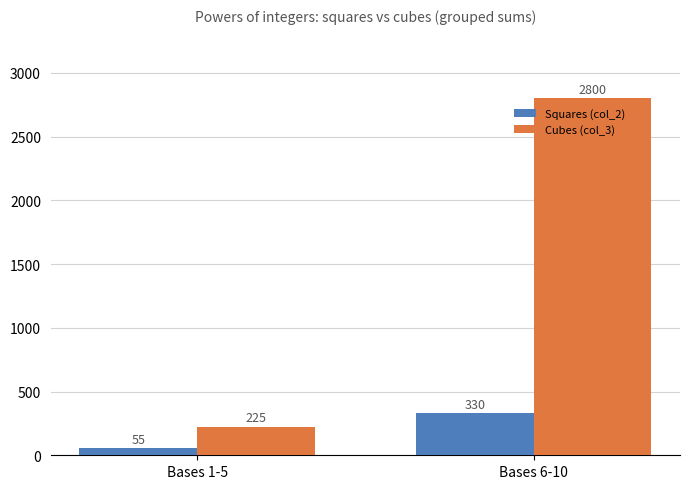

What is the sum of the Squares (col_2) values at Bases 1-5 and Bases 6-10?

385